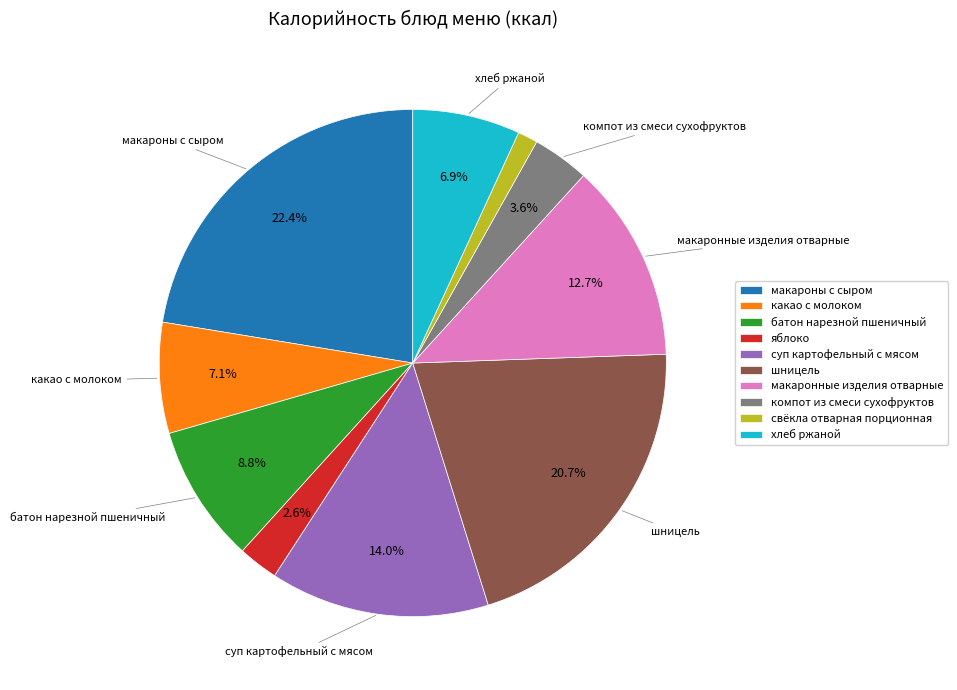

Does макаронные изделия отварные account for over 50% of the chart?

No